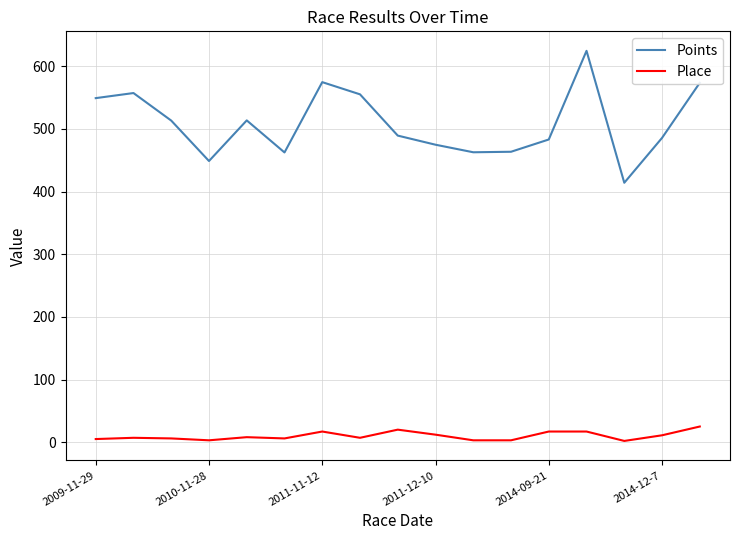

True or false: Points and Place cross at least once.

False